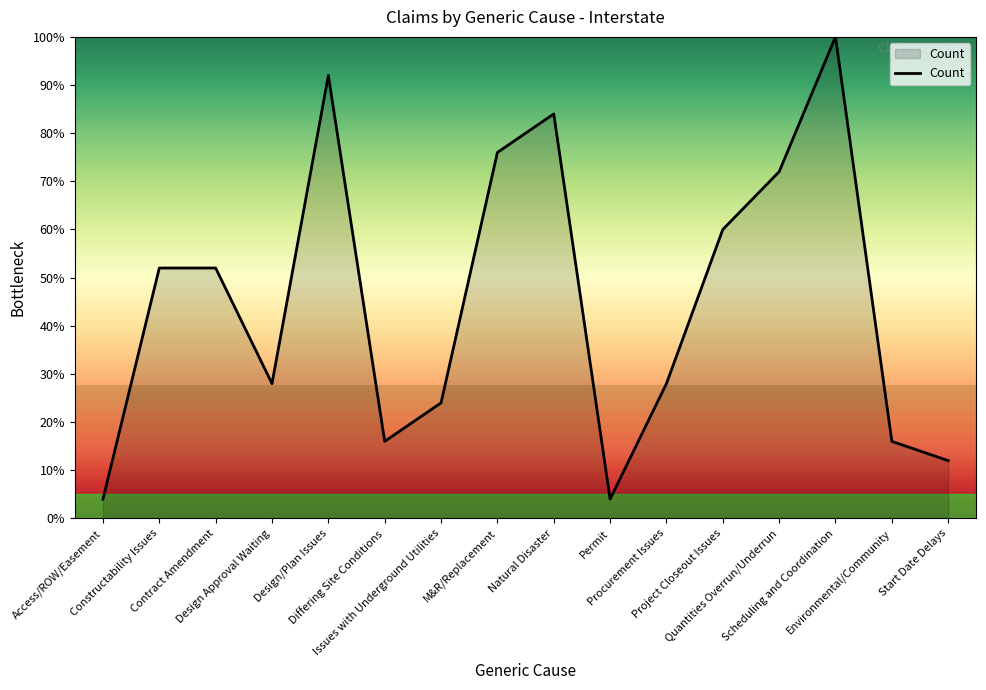

How many lines are shown in the chart?

1